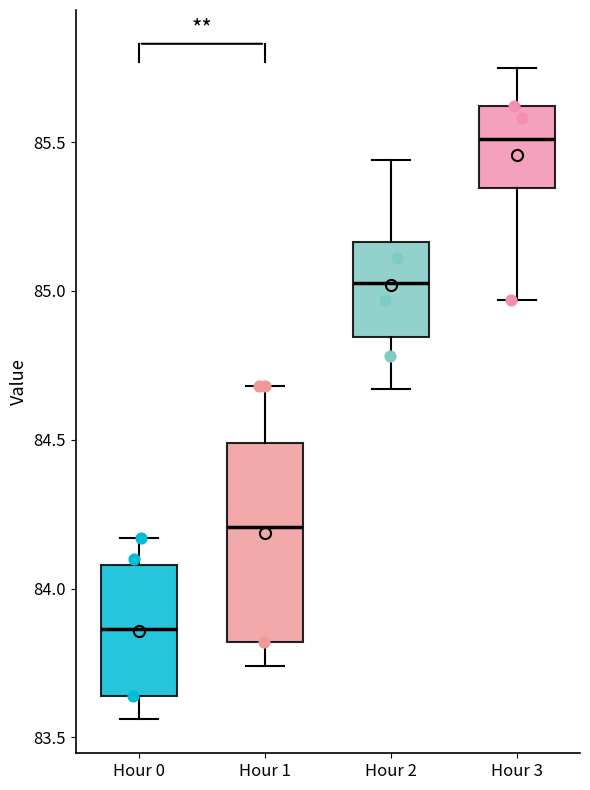

Reading left to right, read every box against the y-axis: the position of its median line, the range the box covers, and the ends of its whiskers. The values are not printed on the chart, so give them approximately, as read against the axis.

Hour 0: median 83.85, box 83.65 to 84.10, whiskers 83.55 to 84.15
Hour 1: median 84.20, box 83.80 to 84.50, whiskers 83.75 to 84.70
Hour 2: median 85.05, box 84.85 to 85.15, whiskers 84.65 to 85.45
Hour 3: median 85.50, box 85.35 to 85.60, whiskers 84.95 to 85.75